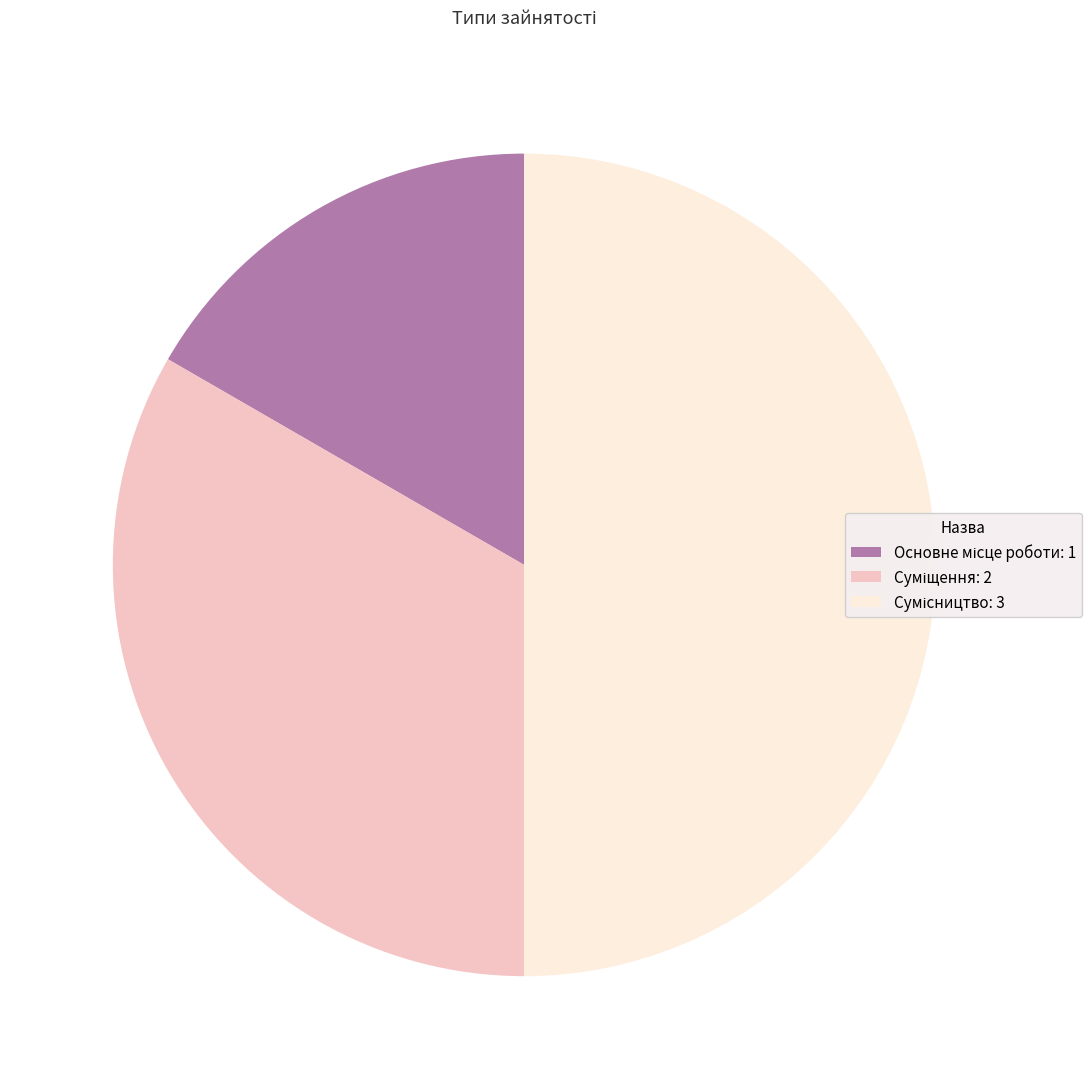

Count the number of slices in the pie.

3